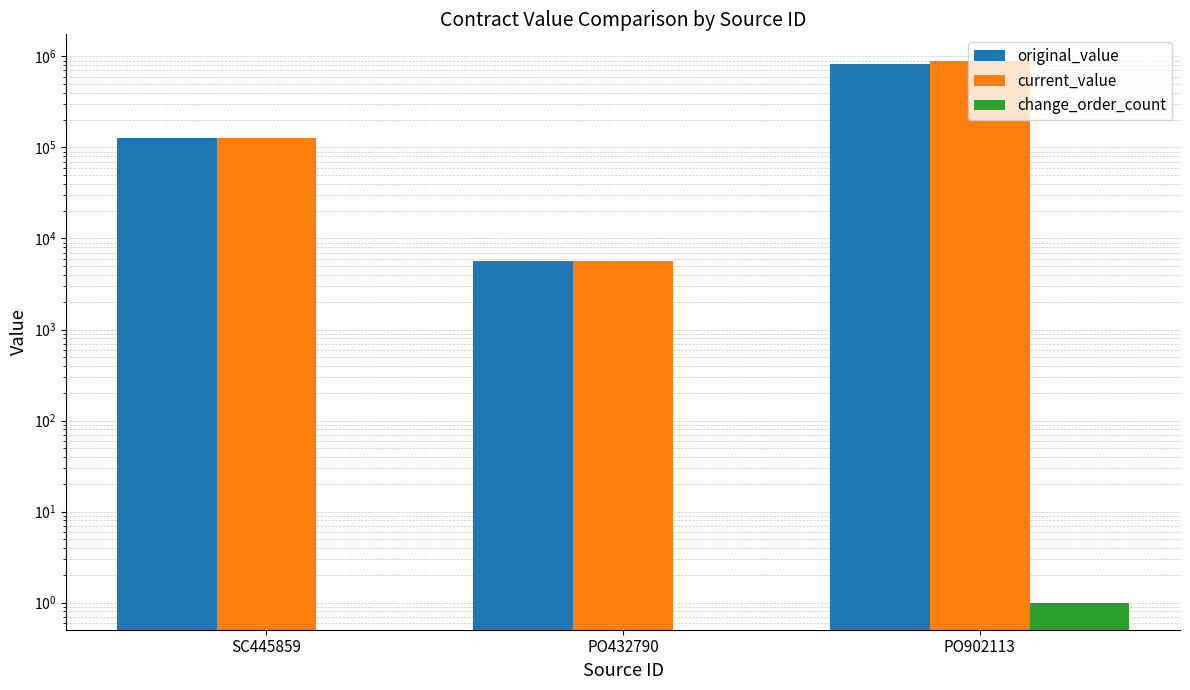

Is the value of current_value at PO432790 greater than the value of change_order_count at PO432790?

Yes